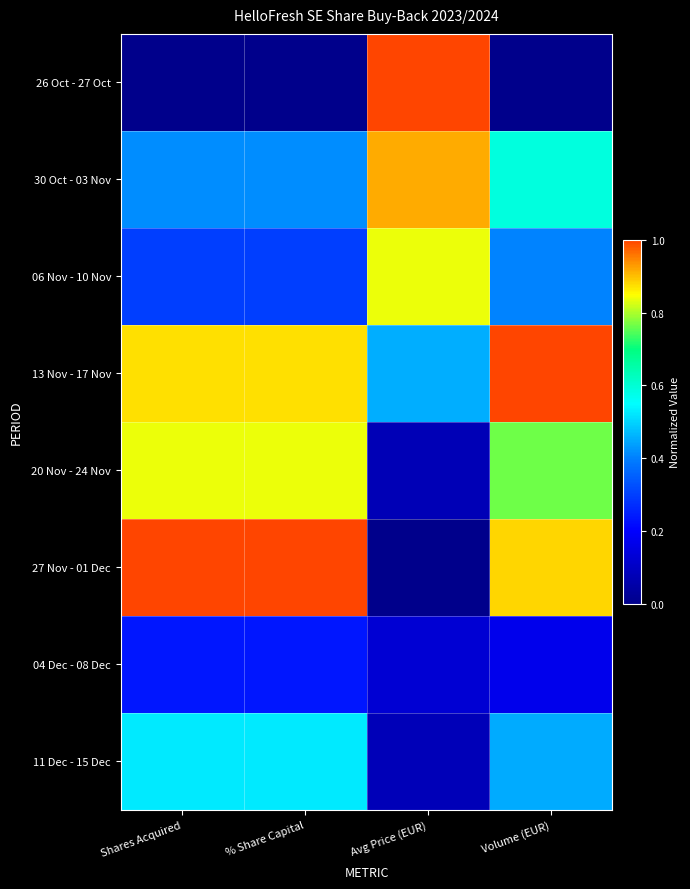

Reading right to left, extract all data points from this chart.

26 Oct - 27 Oct: Volume (EUR)=0.0	Avg Price (EUR)=1.0	% Share Capital=0.0	Shares Acquired=0.0
30 Oct - 03 Nov: Volume (EUR)=0.6	Avg Price (EUR)=0.9	% Share Capital=0.4	Shares Acquired=0.4
06 Nov - 10 Nov: Volume (EUR)=0.4	Avg Price (EUR)=0.8	% Share Capital=0.3	Shares Acquired=0.3
13 Nov - 17 Nov: Volume (EUR)=1.0	Avg Price (EUR)=0.5	% Share Capital=0.9	Shares Acquired=0.9
20 Nov - 24 Nov: Volume (EUR)=0.8	Avg Price (EUR)=0.1	% Share Capital=0.8	Shares Acquired=0.8
27 Nov - 01 Dec: Volume (EUR)=0.9	Avg Price (EUR)=0.0	% Share Capital=1.0	Shares Acquired=1.0
04 Dec - 08 Dec: Volume (EUR)=0.2	Avg Price (EUR)=0.1	% Share Capital=0.2	Shares Acquired=0.2
11 Dec - 15 Dec: Volume (EUR)=0.5	Avg Price (EUR)=0.1	% Share Capital=0.5	Shares Acquired=0.5